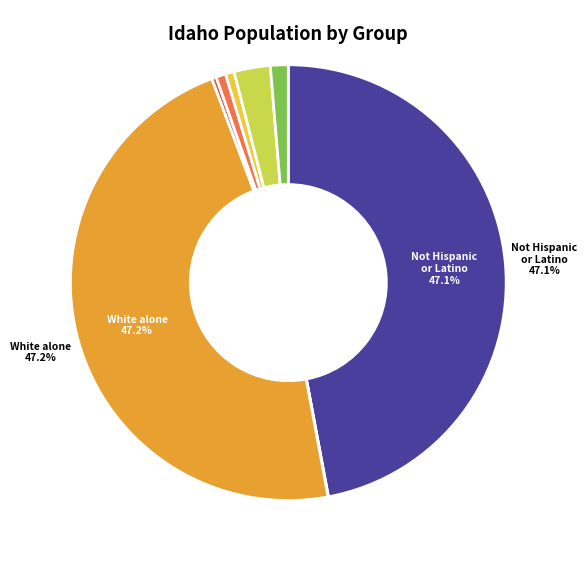

True or false: Not Hispanic or Latino accounts for 47% of the total.

True